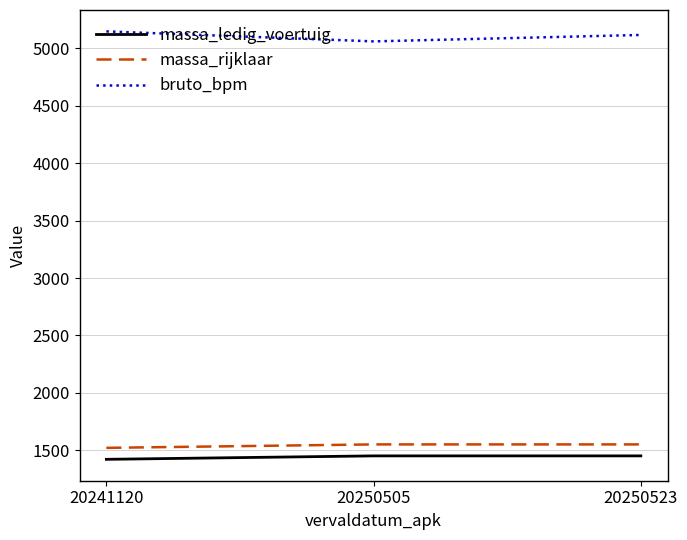

What is the greatest value displayed?

5149